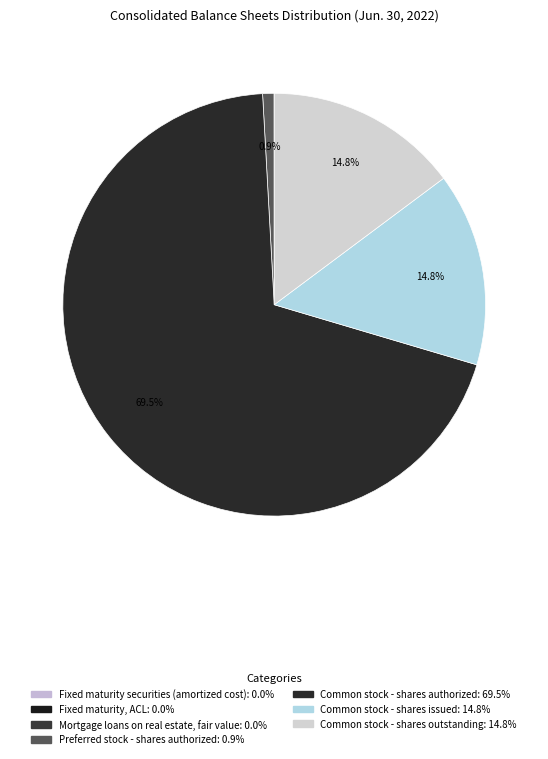

Is it true that Fixed maturity securities (amortized cost) is 1% of the pie?

False